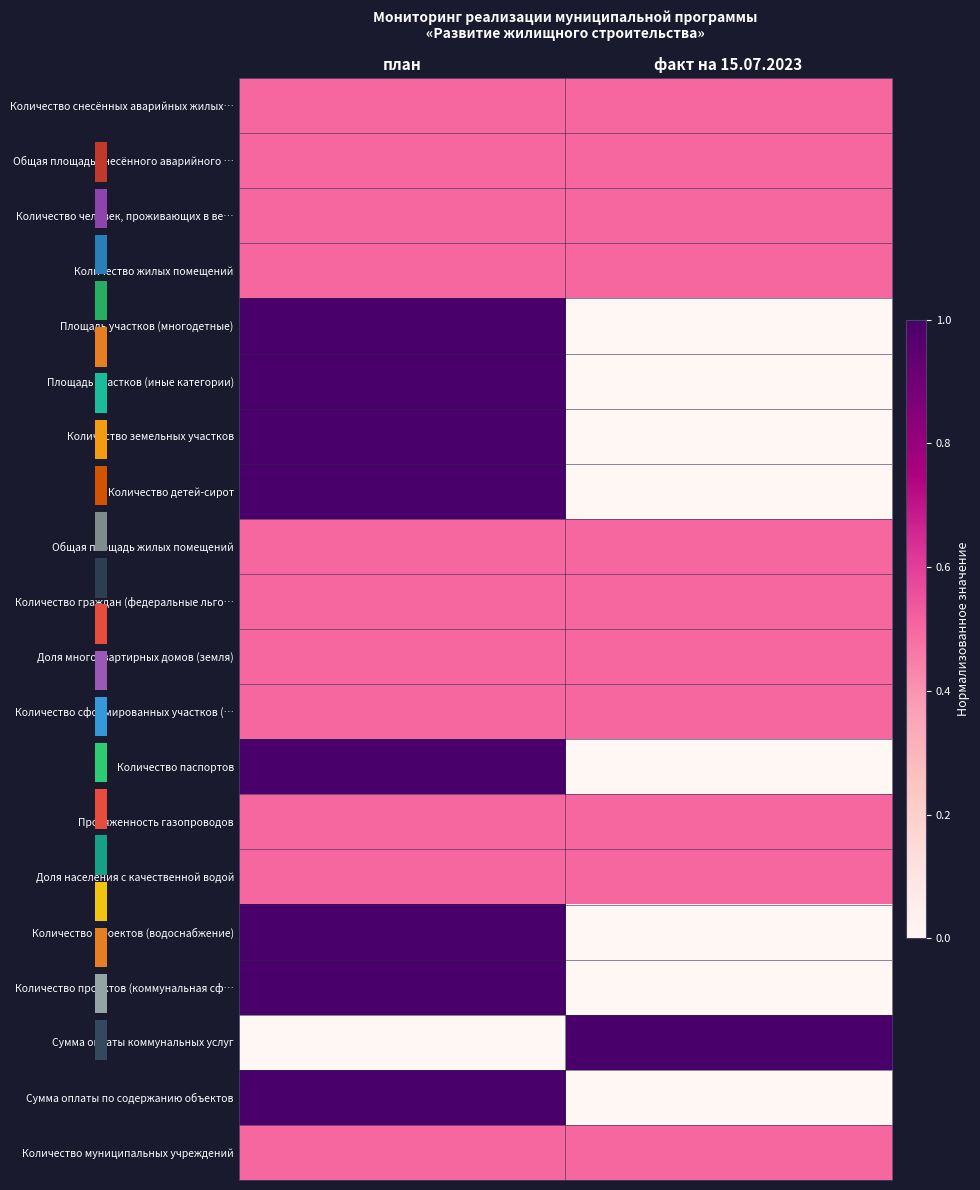

Is it true that Площадь участков (иные категории) equals 1.0 at план?

True